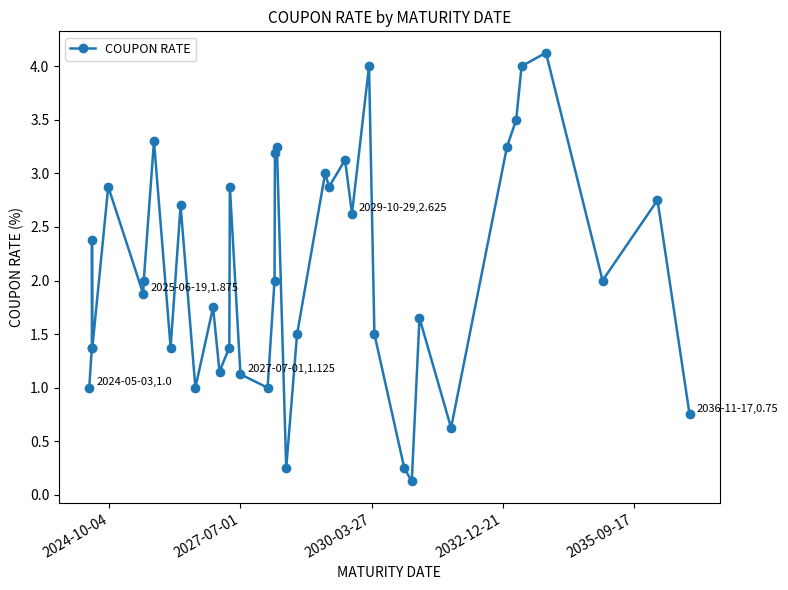

What is the average value?

2.1